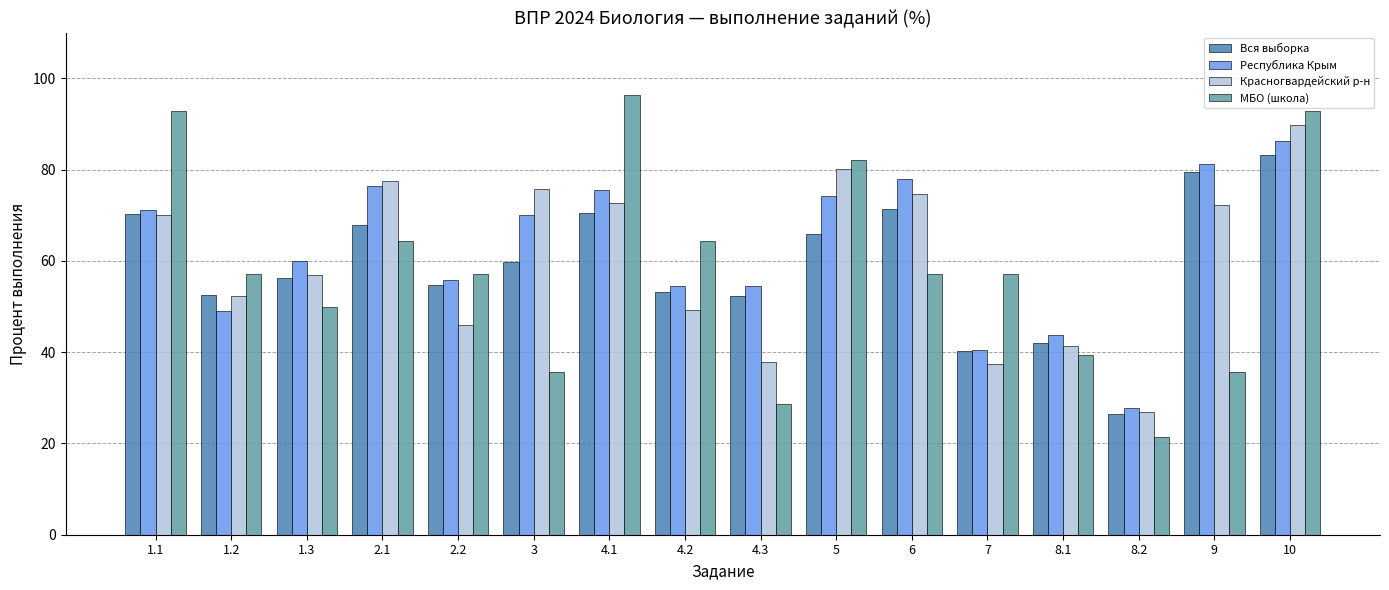

How many values in the Вся выборка series are below 59?

8